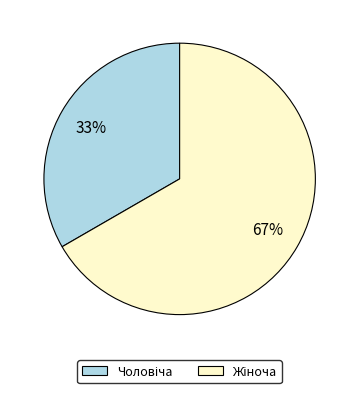

How many segments does this pie chart have?

2